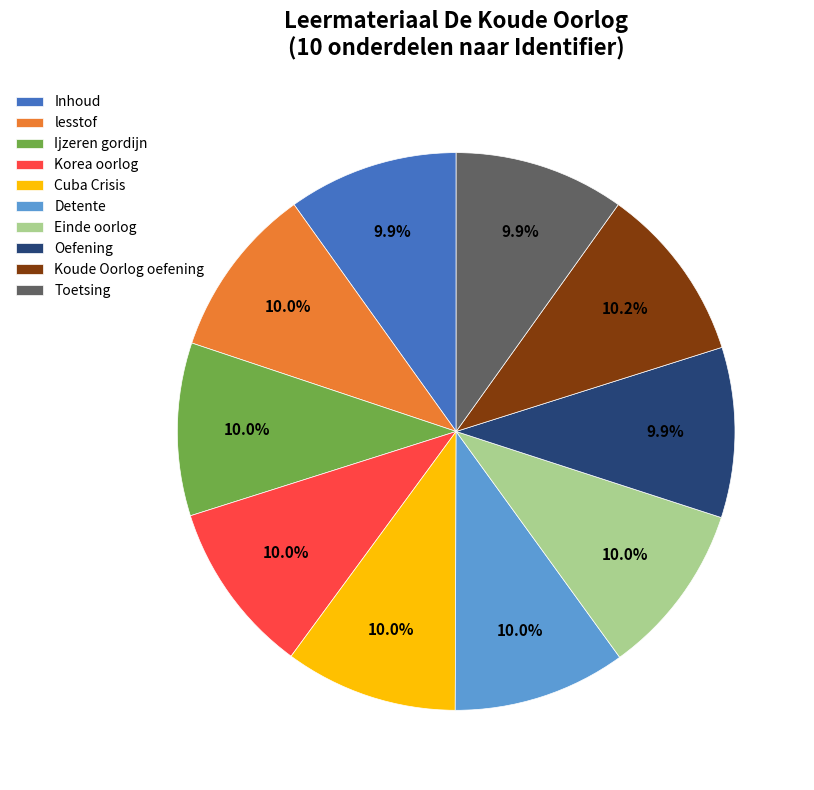

Does Ijzeren gordijn account for over 50% of the chart?

No